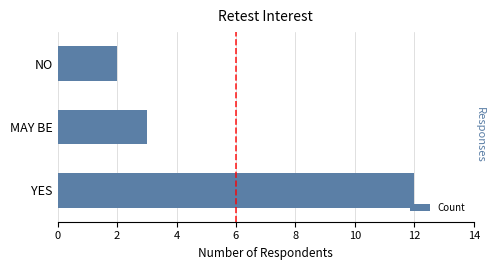

Where is the data nearest to the value 7?

MAY BE